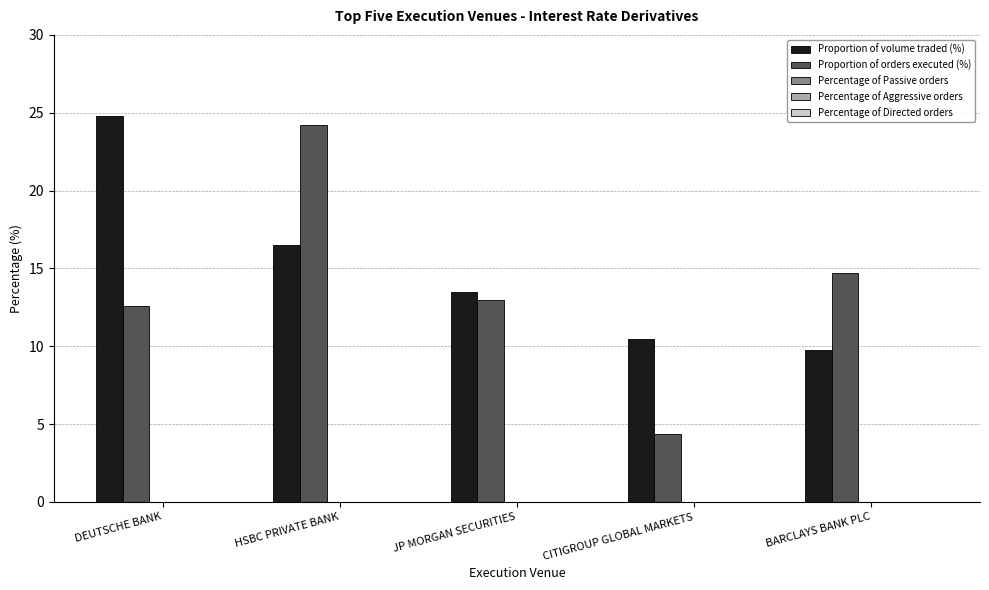

Which series has the largest range (max minus min)?

Proportion of orders executed (%)